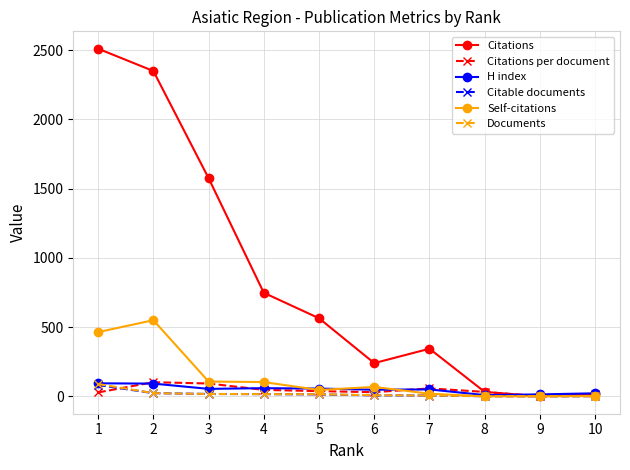

Is it true that H index equals 50.0 at 7?

True